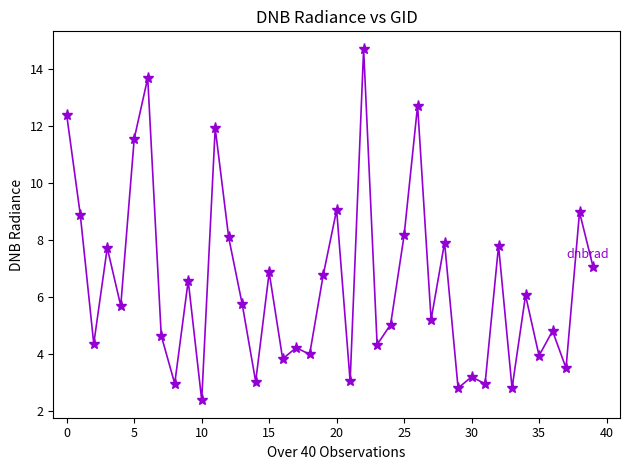

What is the value of the 10th point from the left?

6.6